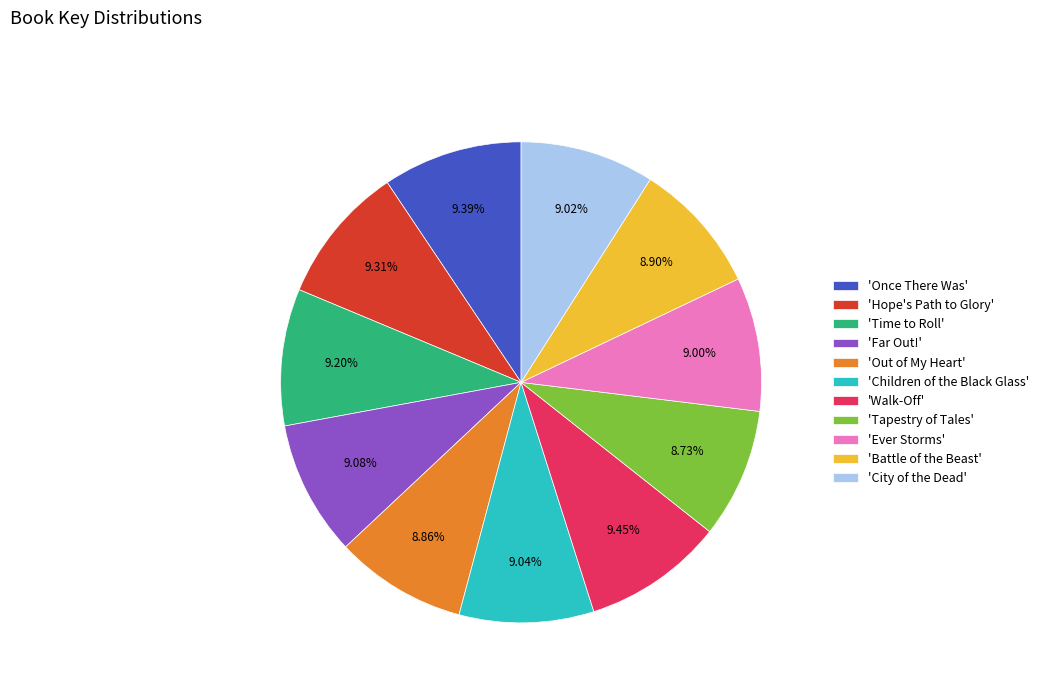

Approximately how many times larger is the value at 'Battle of the Beast' compared to 'Out of My Heart'?

1.0